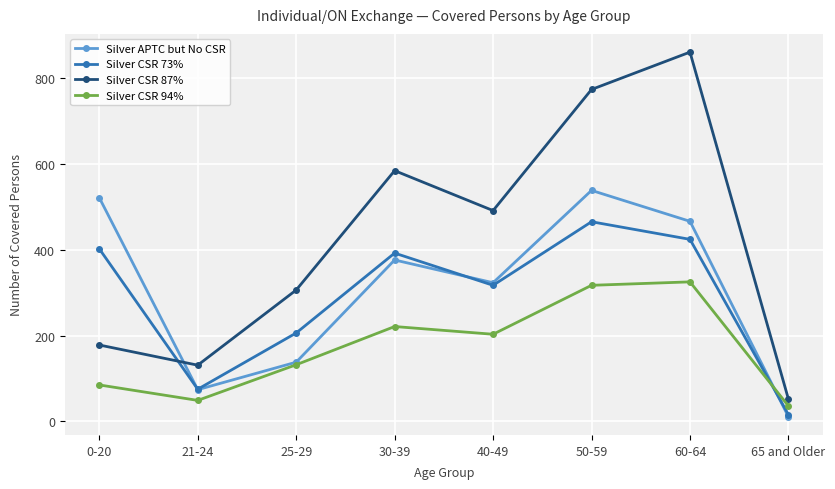

How many values in the Silver APTC but No CSR series are below 376?

4